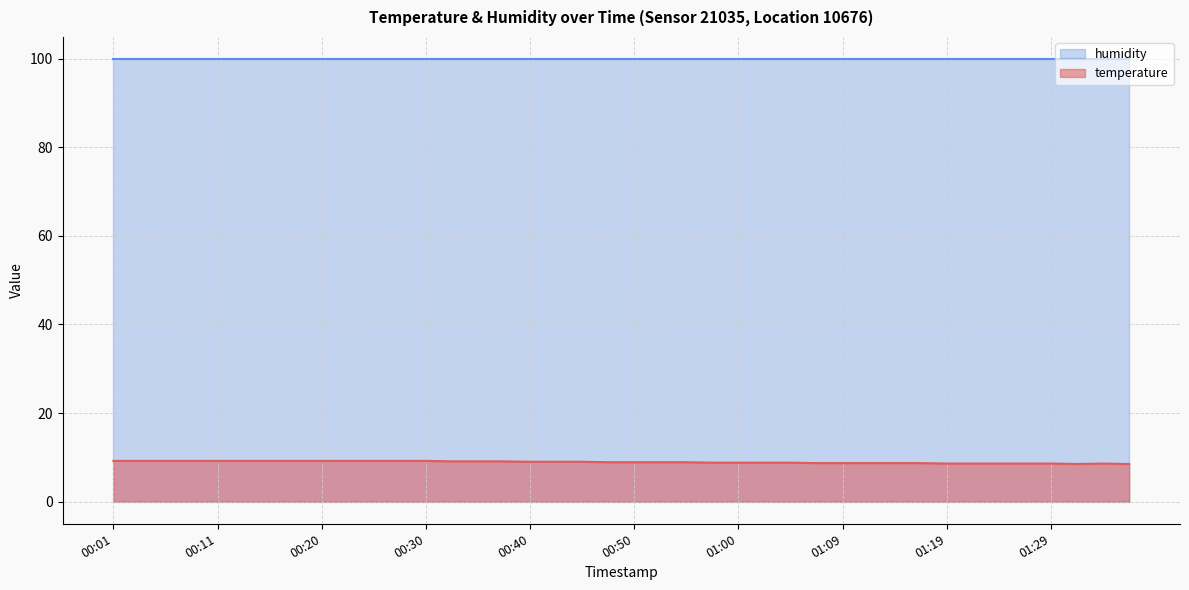

What position from the left is 00:18?

8